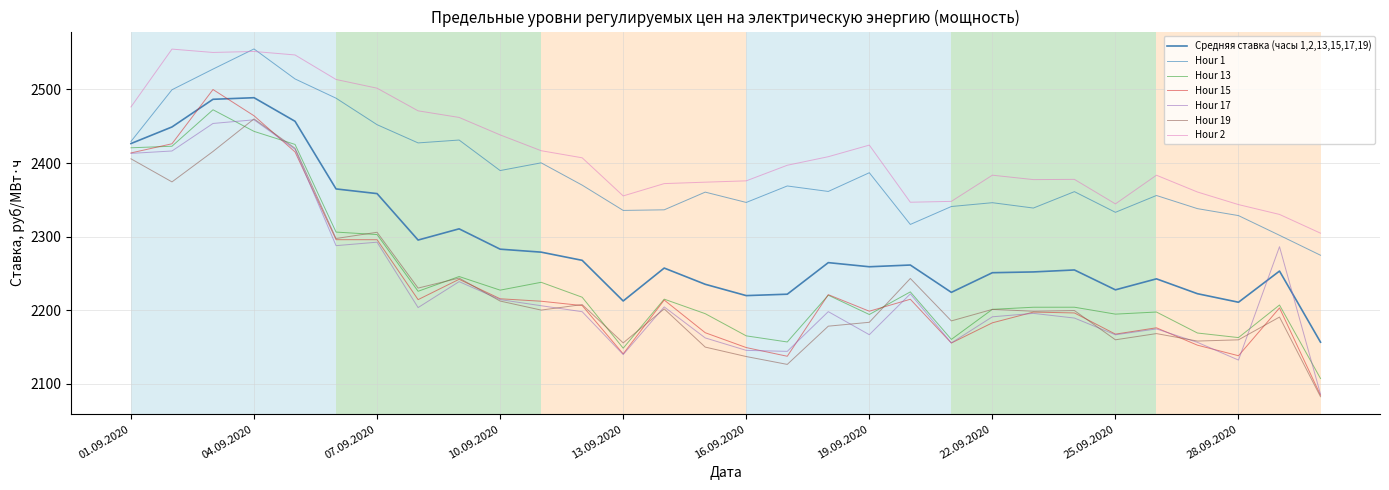

Which series has the largest range (max minus min)?

Hour 15